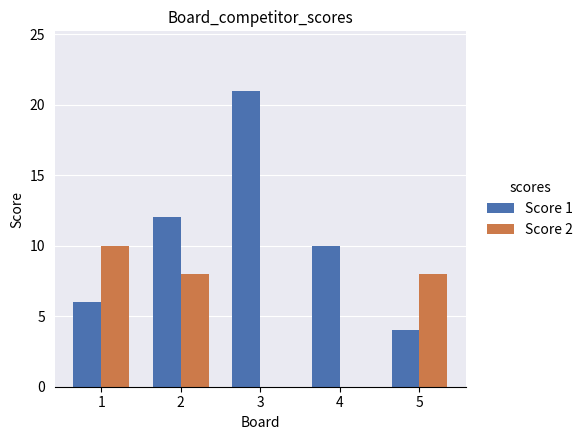

What are all the series names shown in the legend?

Score 1, Score 2